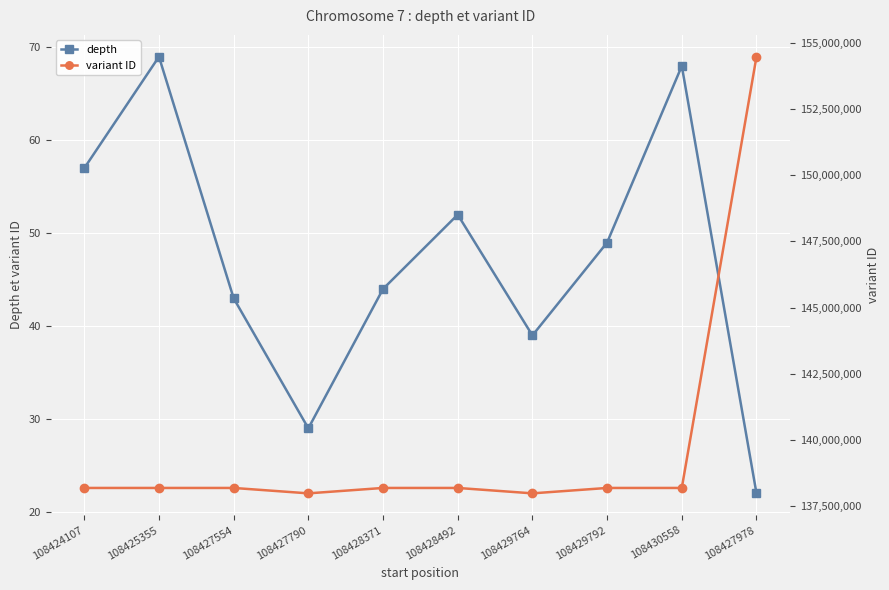

At which label does variant ID reach its peak?

108427978